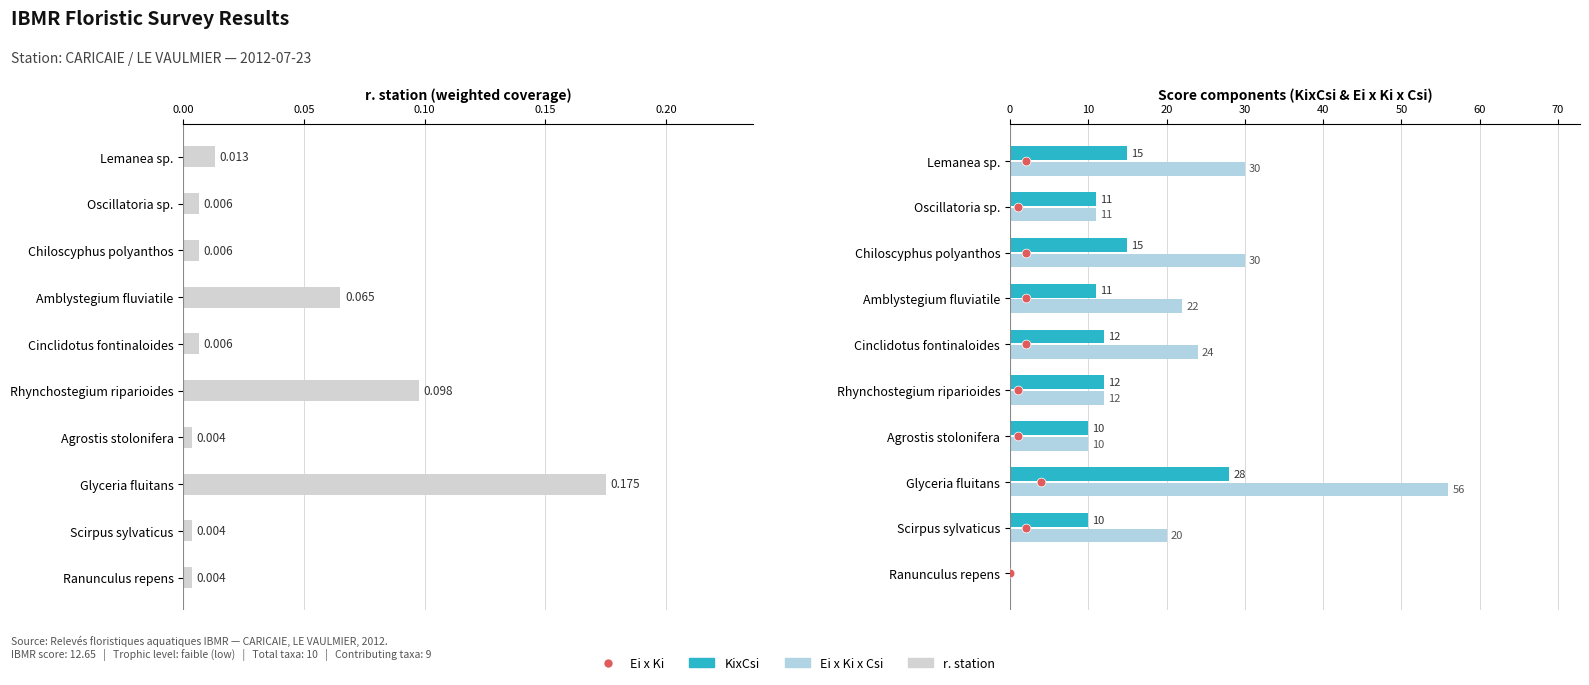

Is the value of KixCsi at Scirpus sylvaticus greater than the value of Ei x Ki x Csi at Amblystegium fluviatile?

No